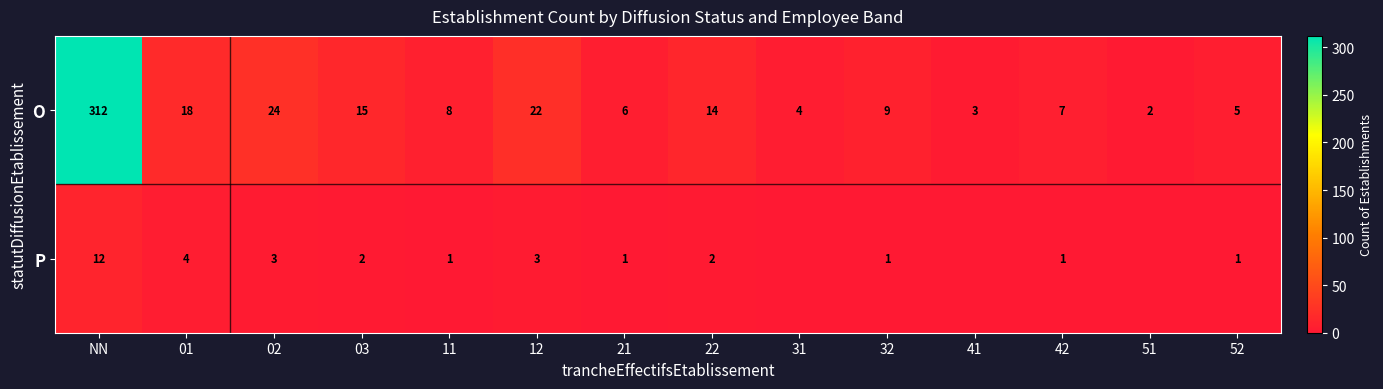

What is the spread (max minus min) of values at NN?

300